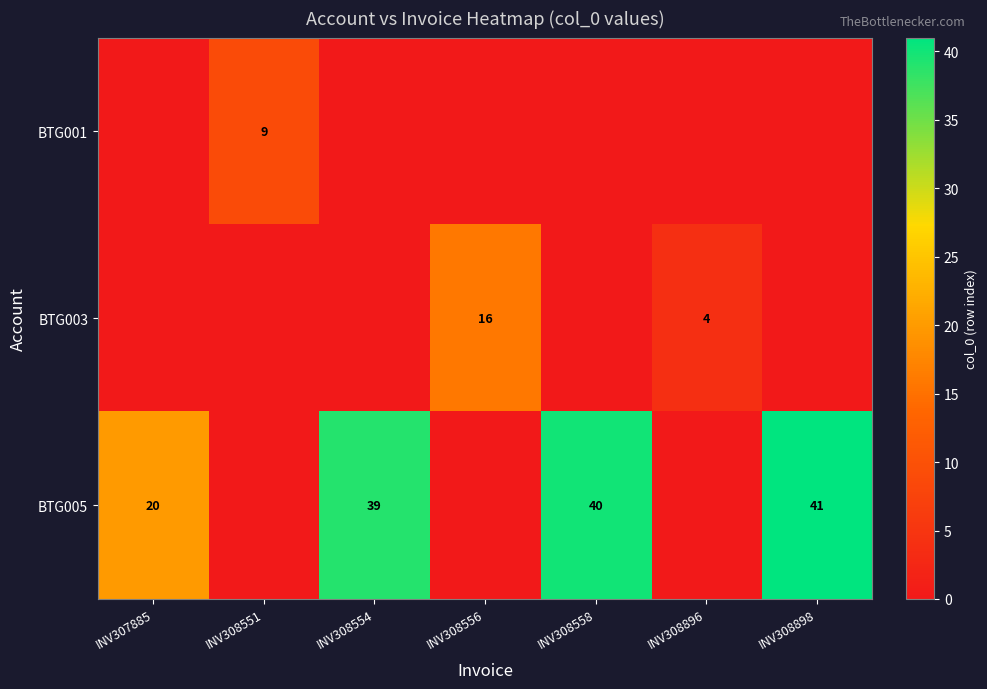

Is it true that BTG005 equals 55 at INV308558?

False